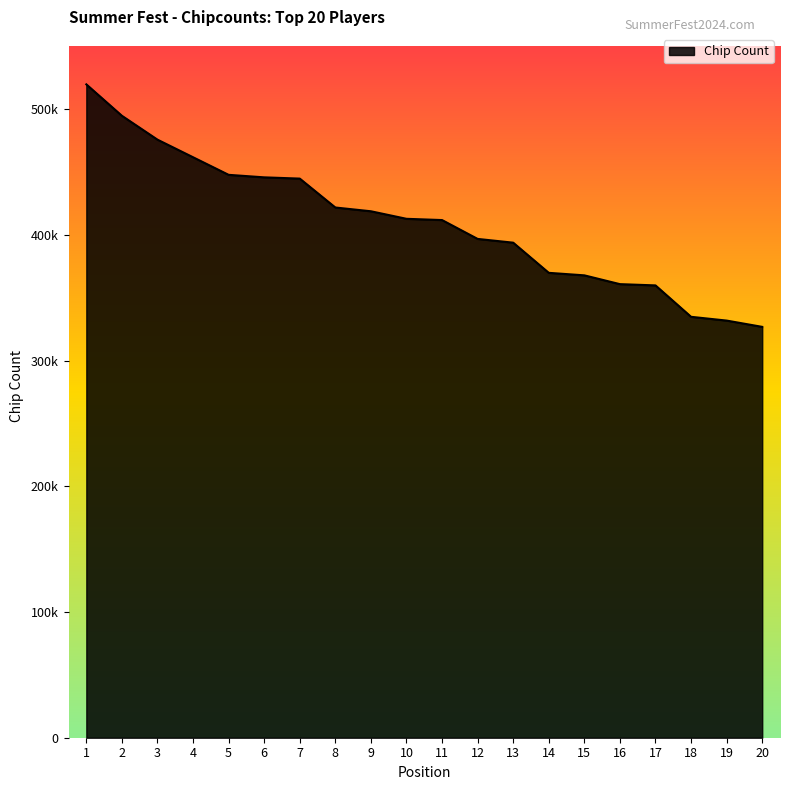

The chart shows a value of 370000 at 14. True or false?

True